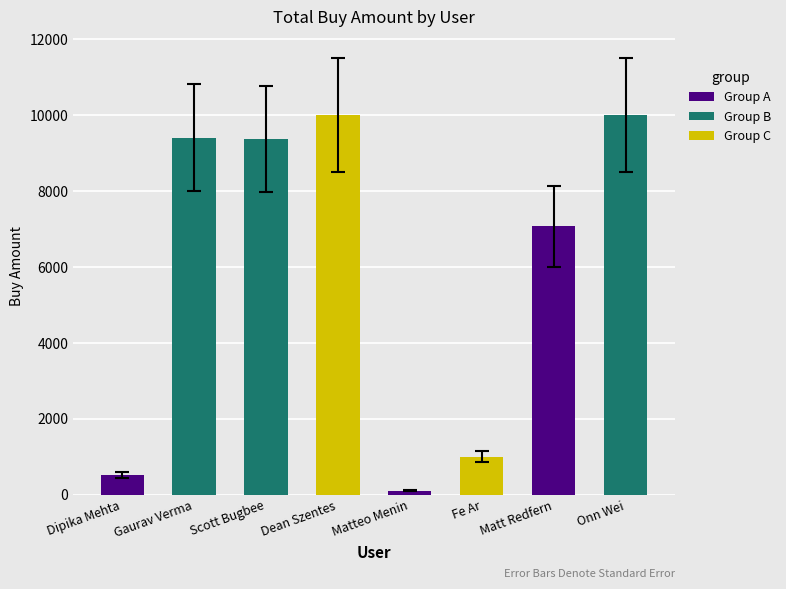

Which category has the lowest value across all series?

Matteo Menin